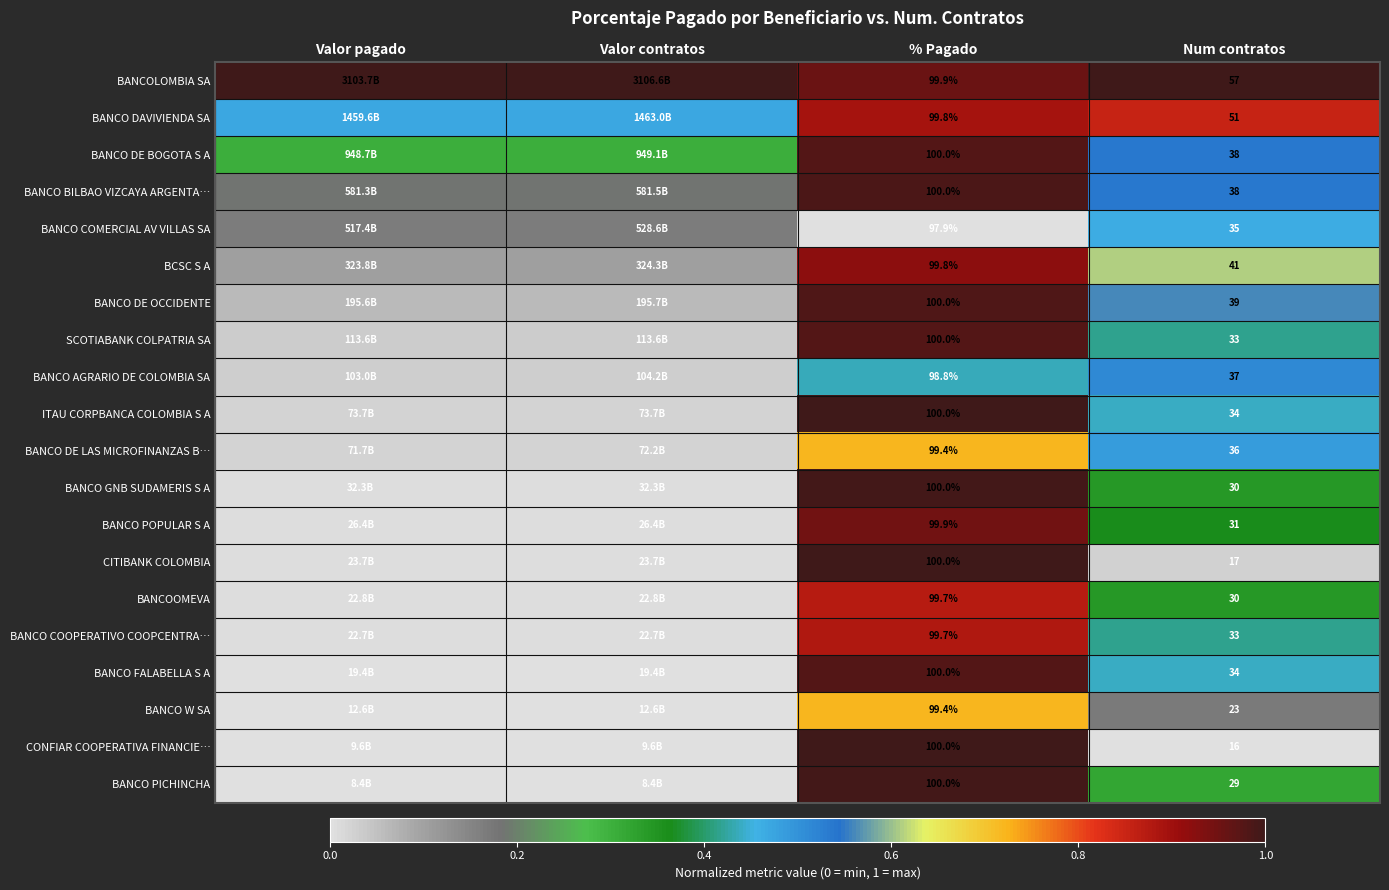

Is the value of BANCO DE BOGOTA S A at % Pagado greater than the value of BANCO AGRARIO DE COLOMBIA SA at Num contratos?

Yes